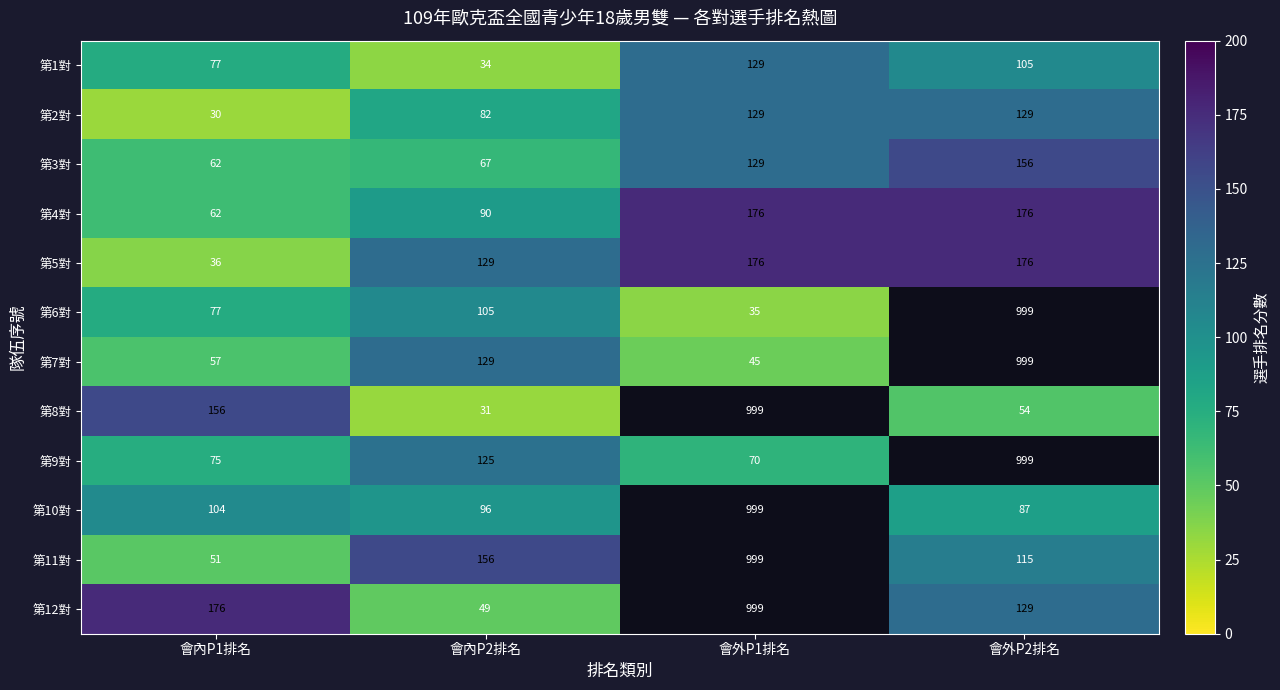

What is the difference between the highest and lowest values at 會內P1排名?

146